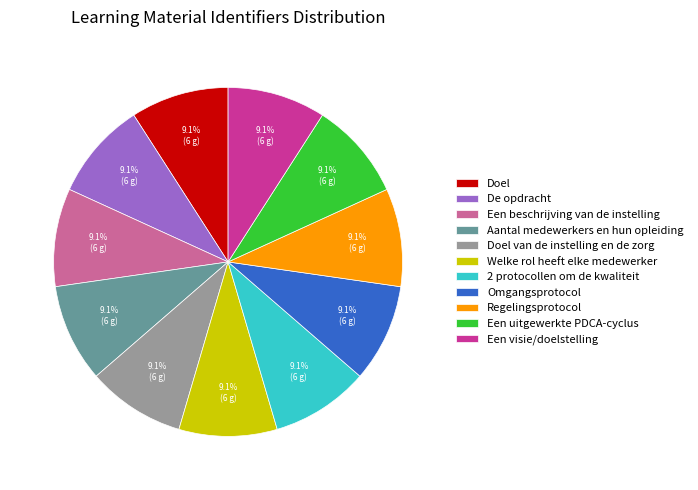

Approximately how many times larger is the value at Regelingsprotocol compared to Aantal medewerkers en hun opleiding?

1.0